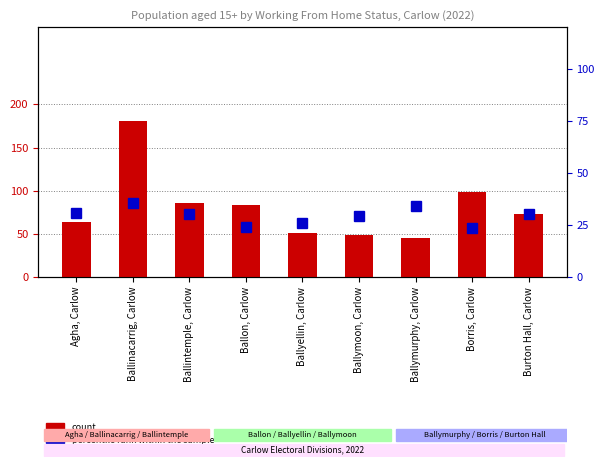

How many data points in count are less than 73?

4